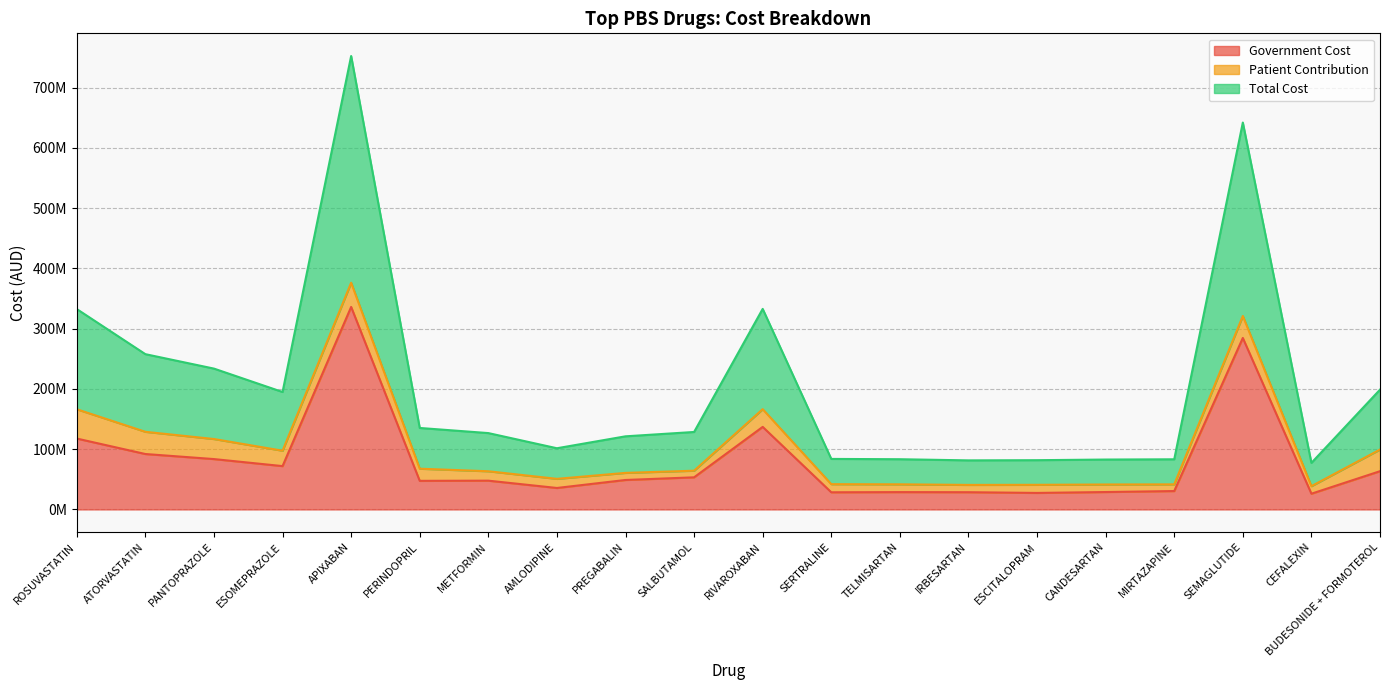

What is the label of the 14th point from the left?

IRBESARTAN